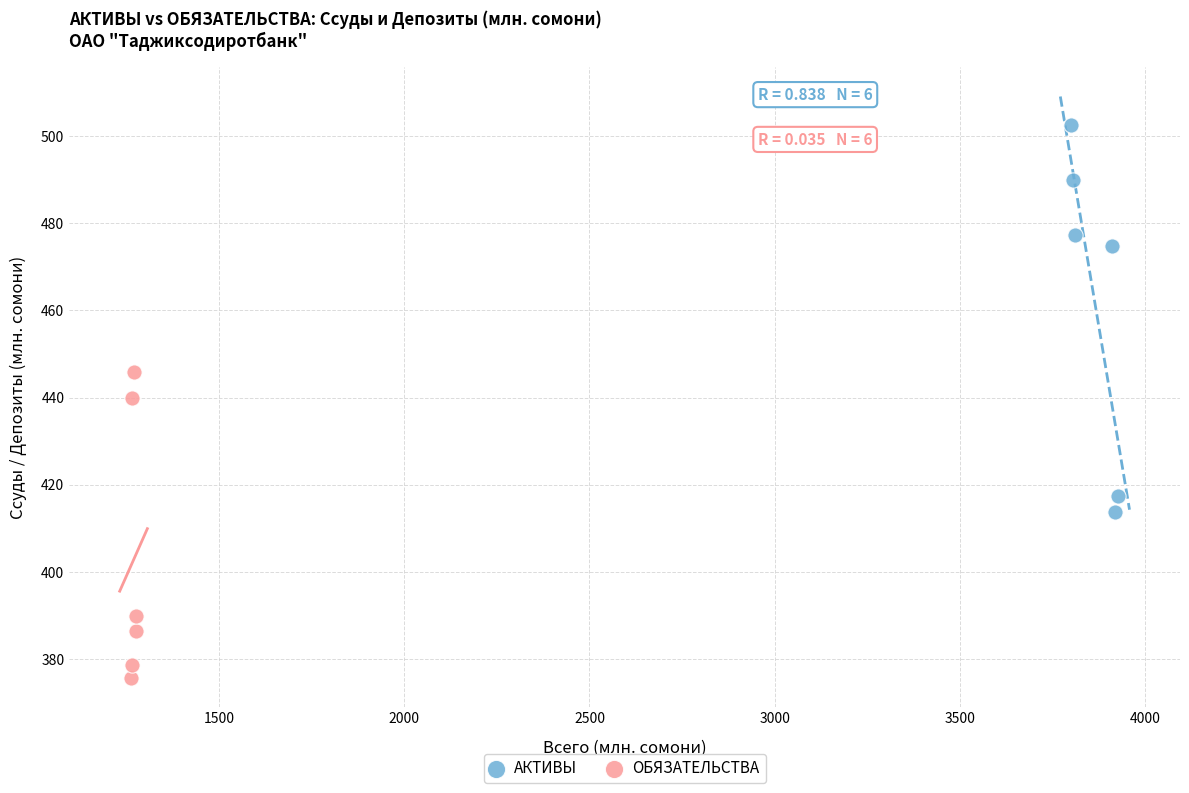

Which series has the largest Y range (max minus min)?

АКТИВЫ